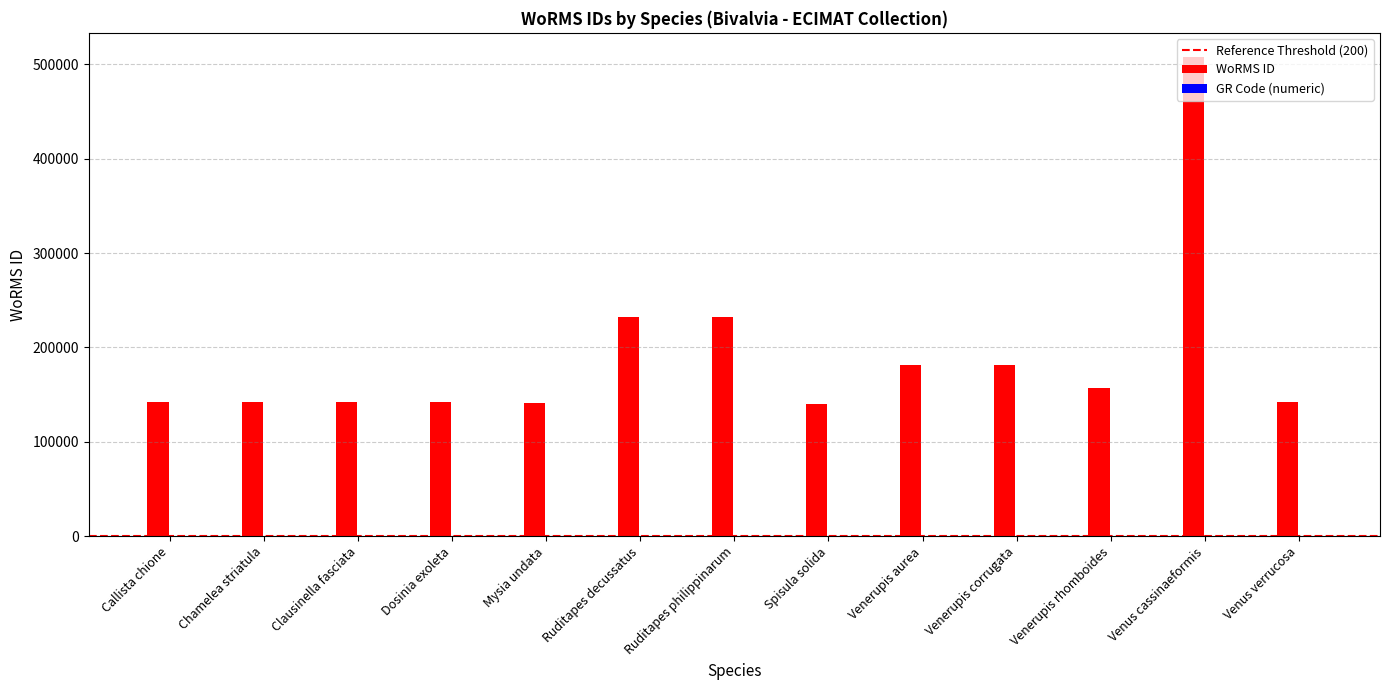

Where is WoRMS ID nearest to the value 324143?

Ruditapes philippinarum